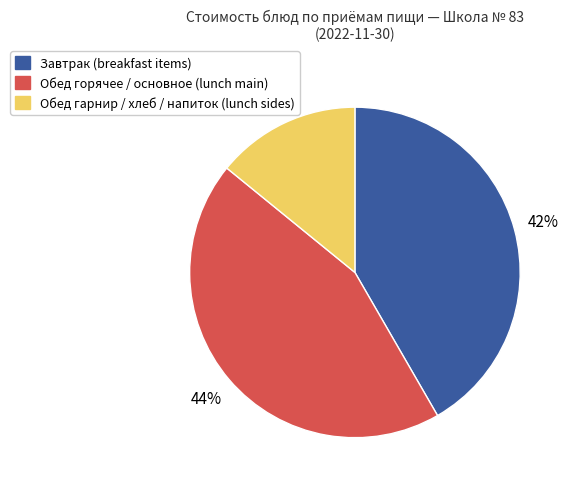

Is there any slice that represents more than half of the pie?

No